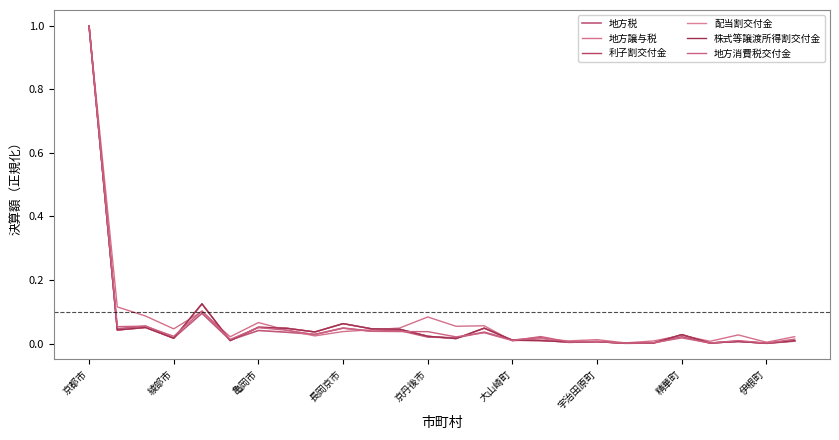

How many lines are shown in the chart?

6